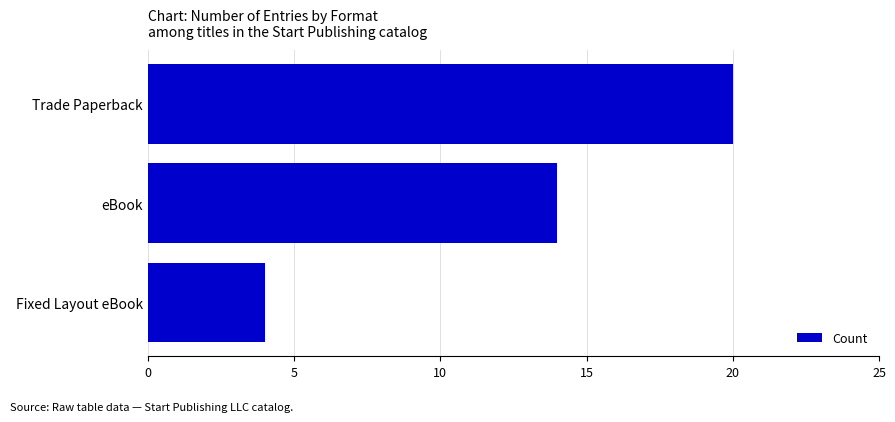

List the labels in order of value, largest first.

Trade Paperback, eBook, Fixed Layout eBook